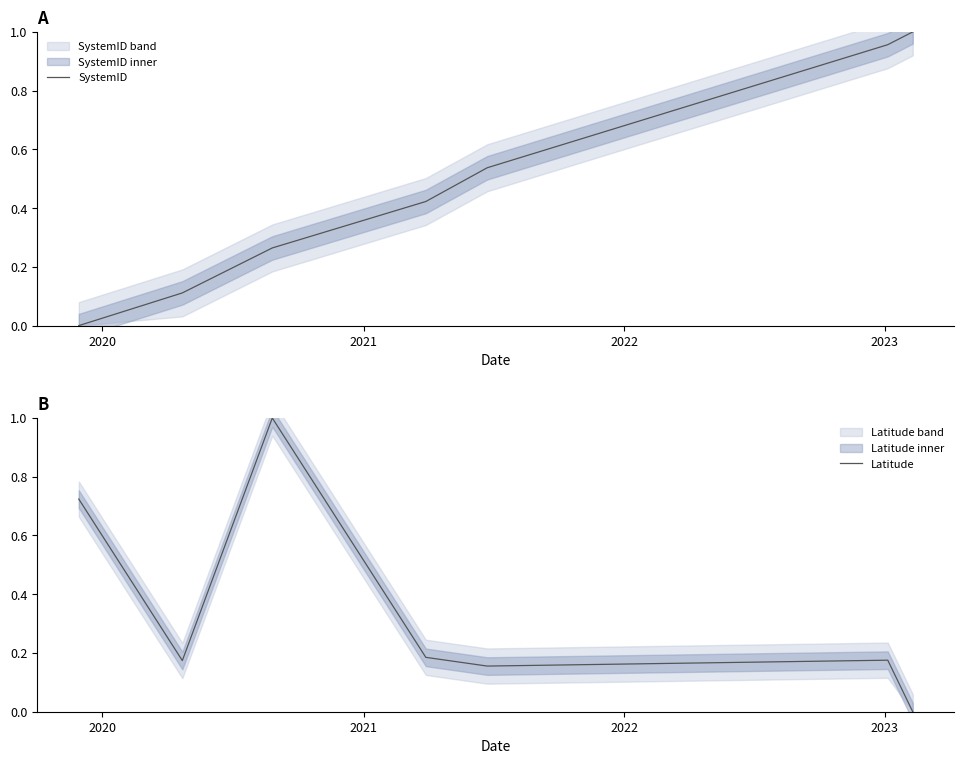

Reading left to right, list all the values displayed in this chart.

SystemID: 0.0	0.1	0.3	0.4	0.5	1.0	1.0
Latitude: 0.7	0.2	1.0	0.2	0.2	0.2	0.0